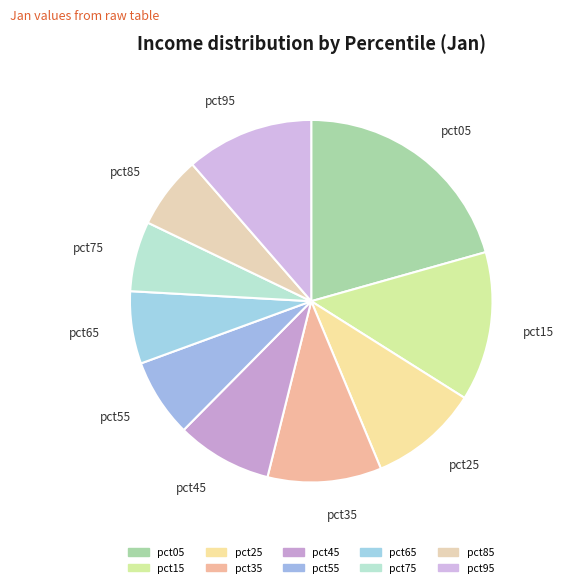

Is pct35 the majority of the pie?

No